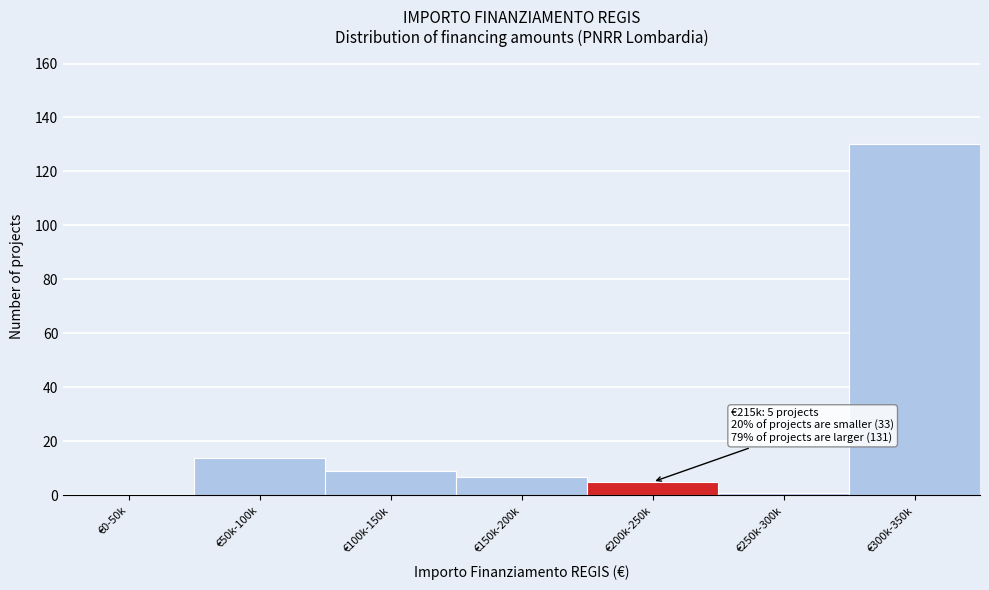

Reading left to right, what are all the values shown in this chart?

€0-50k=0	€50k-100k=14	€100k-150k=9	€150k-200k=7	€200k-250k=5	€250k-300k=1	€300k-350k=130